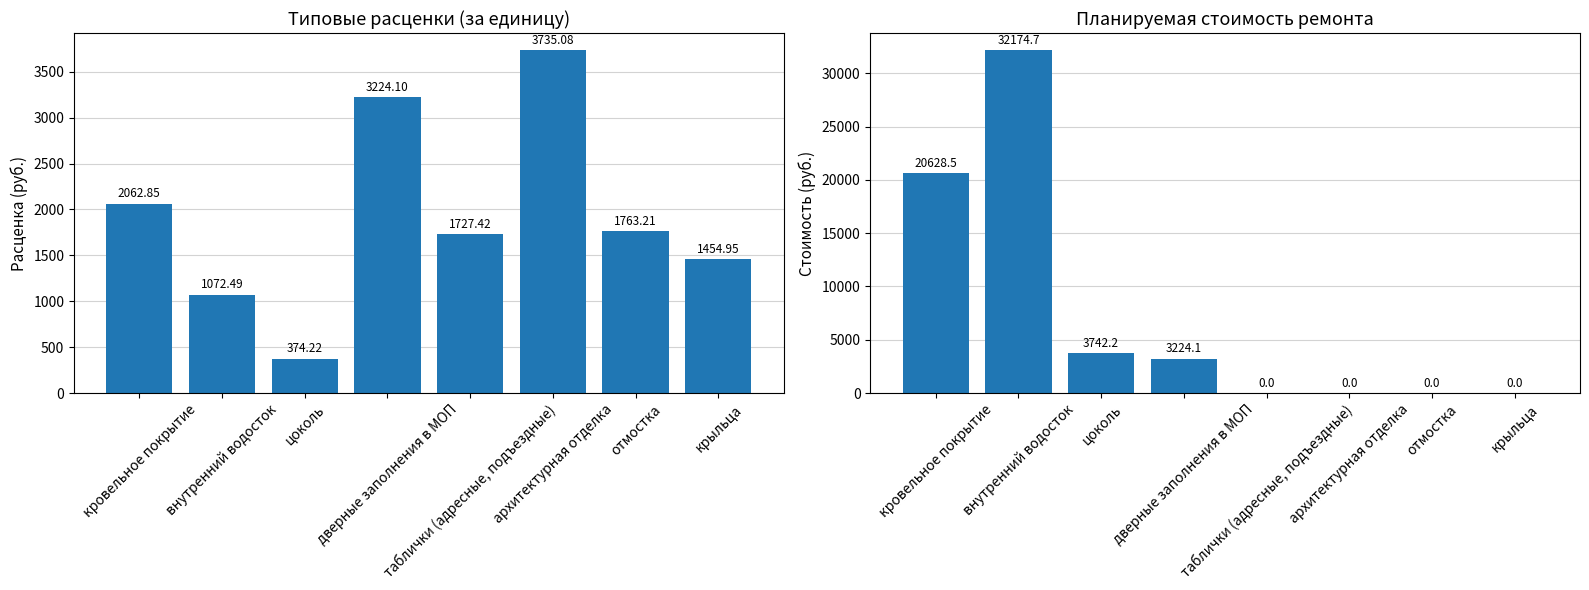

What is the average value of the Планируемая стоимость ремонта series?

7471.2